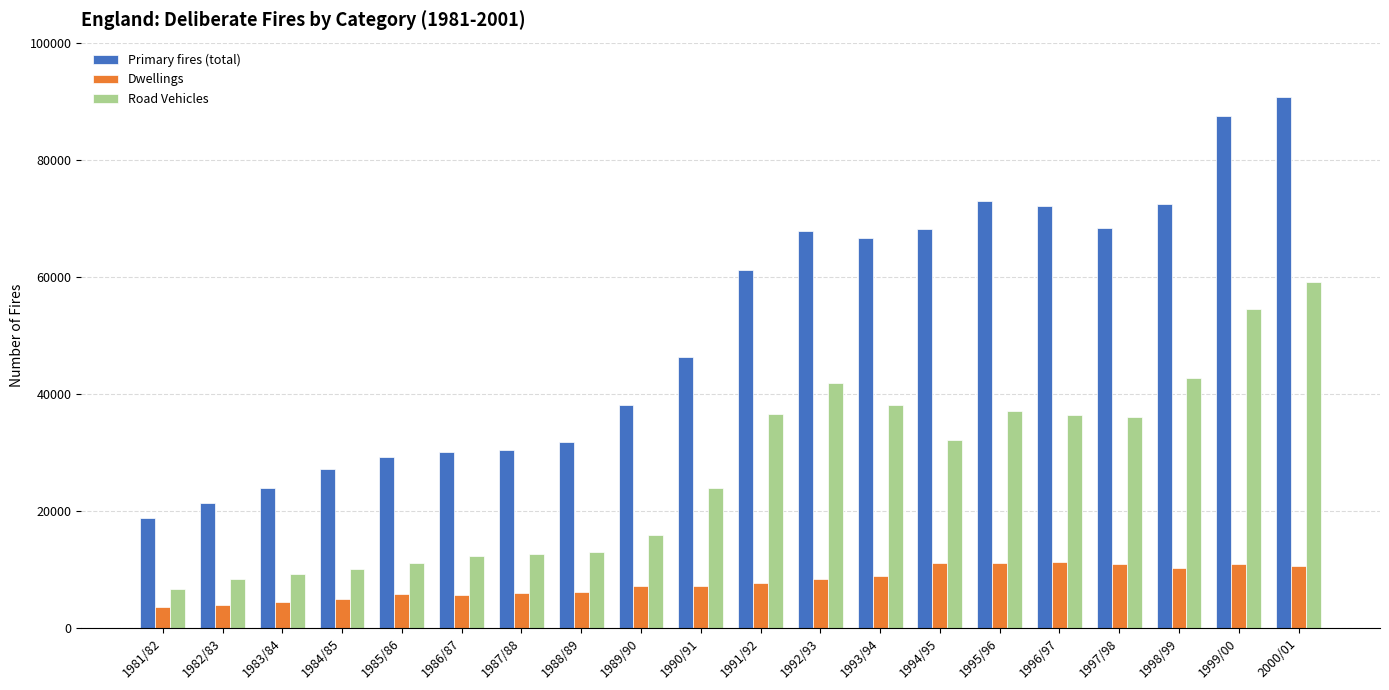

What is the label of the 9th bar from the left?

1989/90